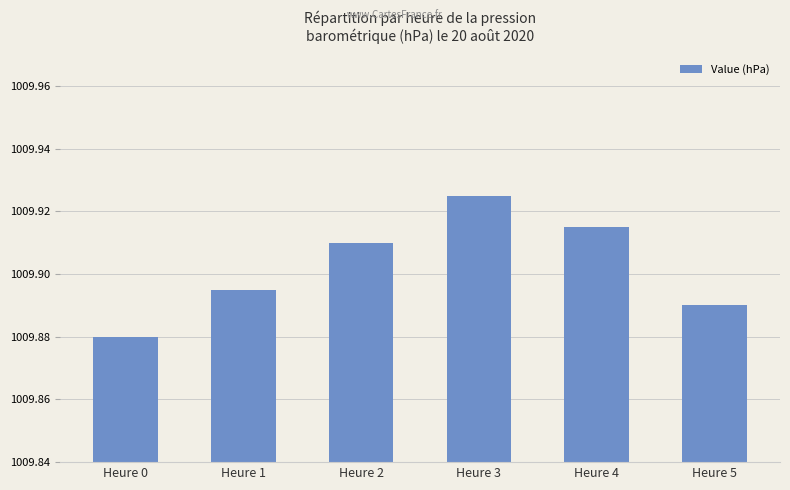

Which category has the lowest value across all series?

Heure 0